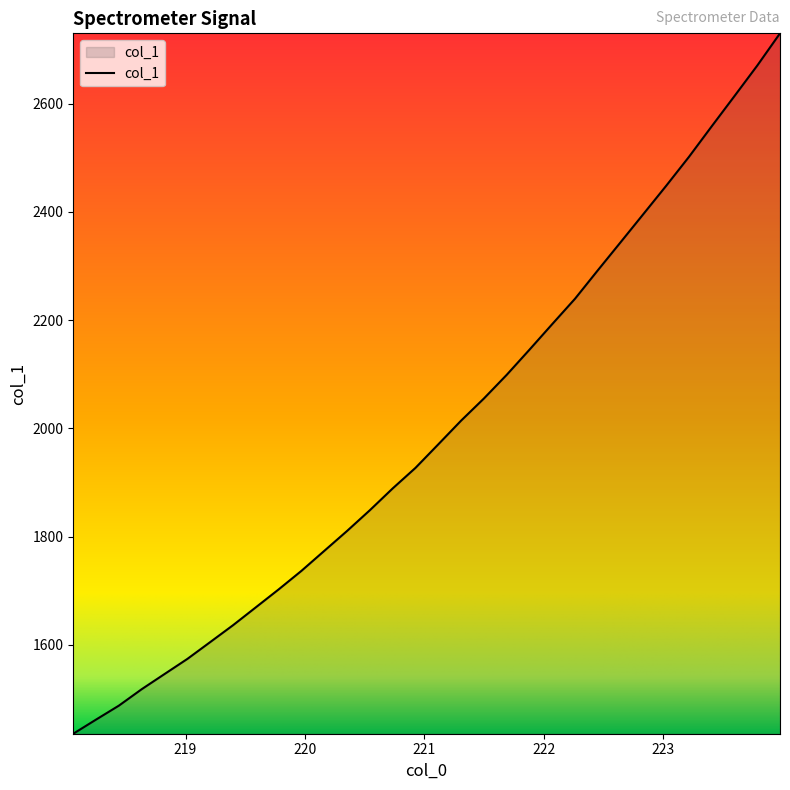

What is the maximum value shown in the chart?

2730.0